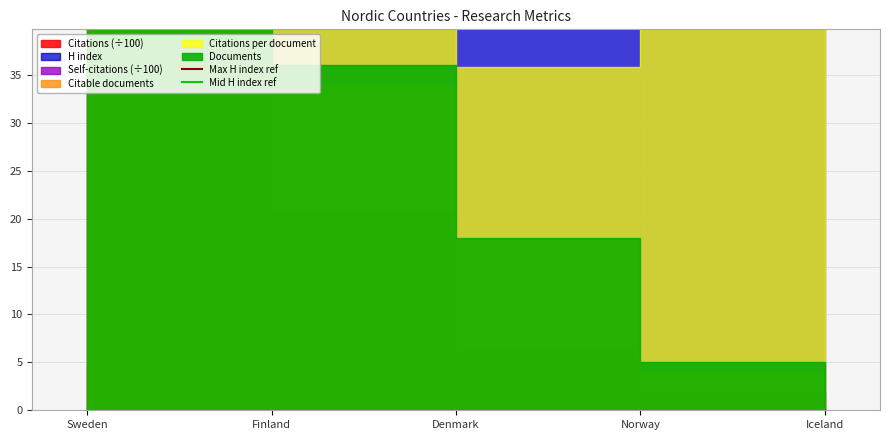

Where is Max H index ref nearest to the value 114?

Iceland